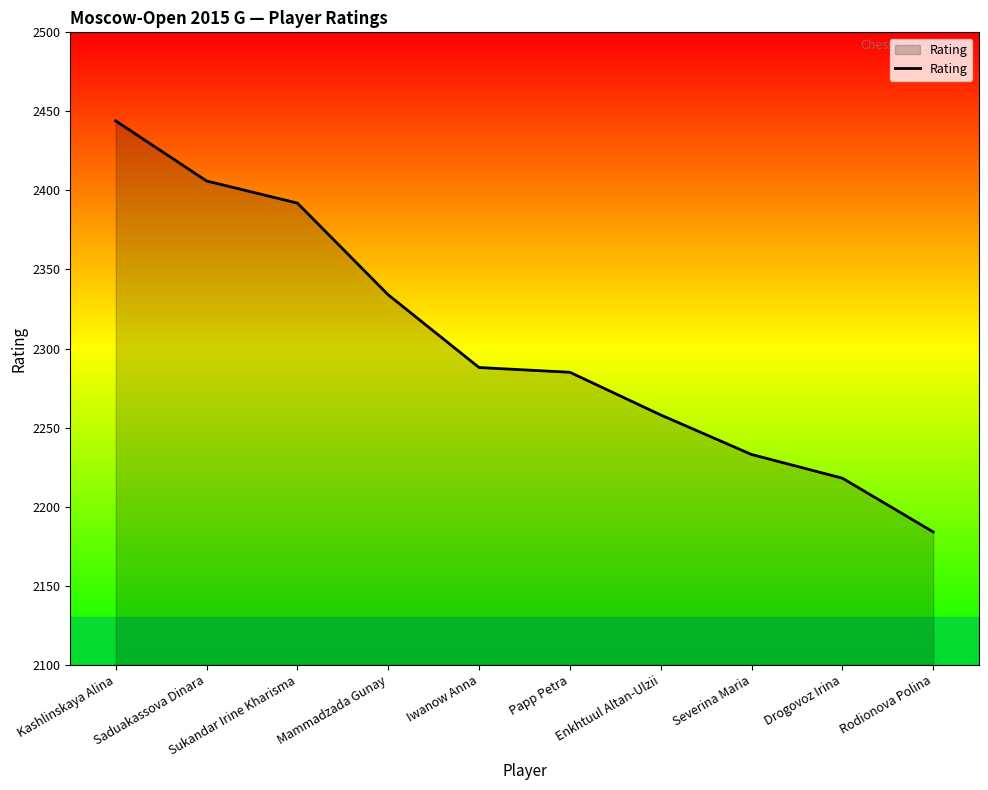

What is the sum of the values at Severina Maria and Saduakassova Dinara?

4639